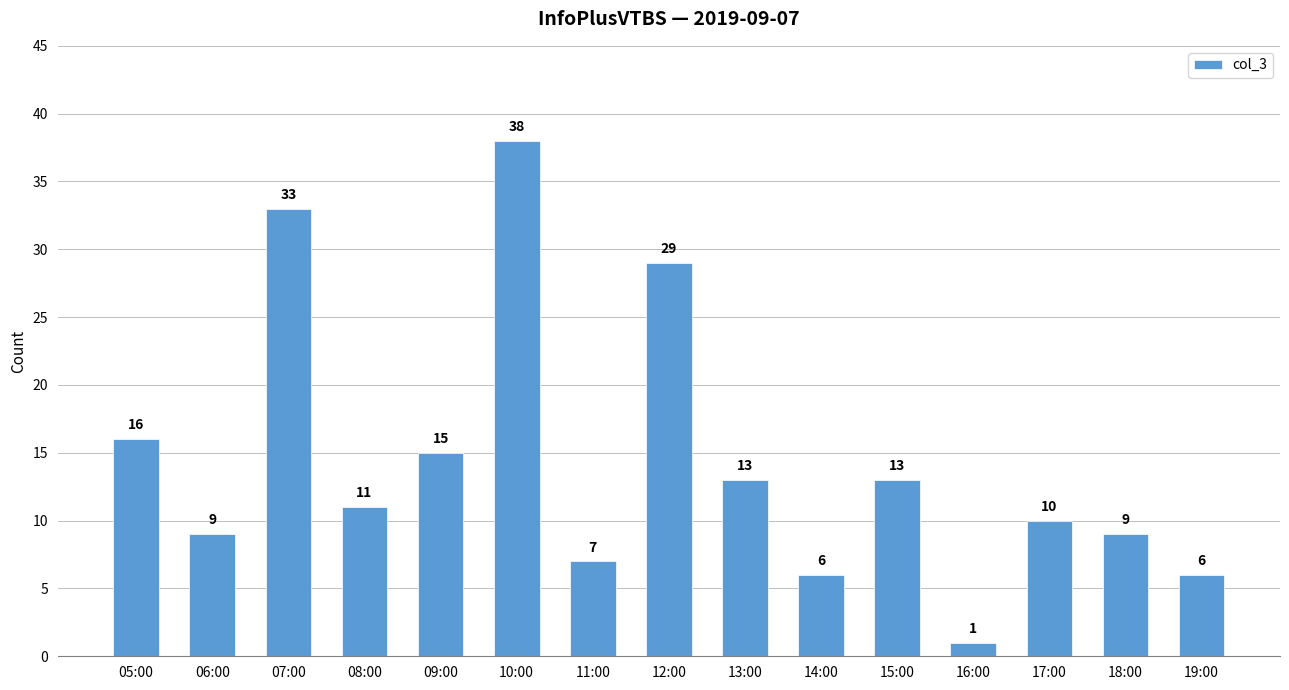

Reading left to right, what are all the values shown in this chart?

16	9	33	11	15	38	7	29	13	6	13	1	10	9	6